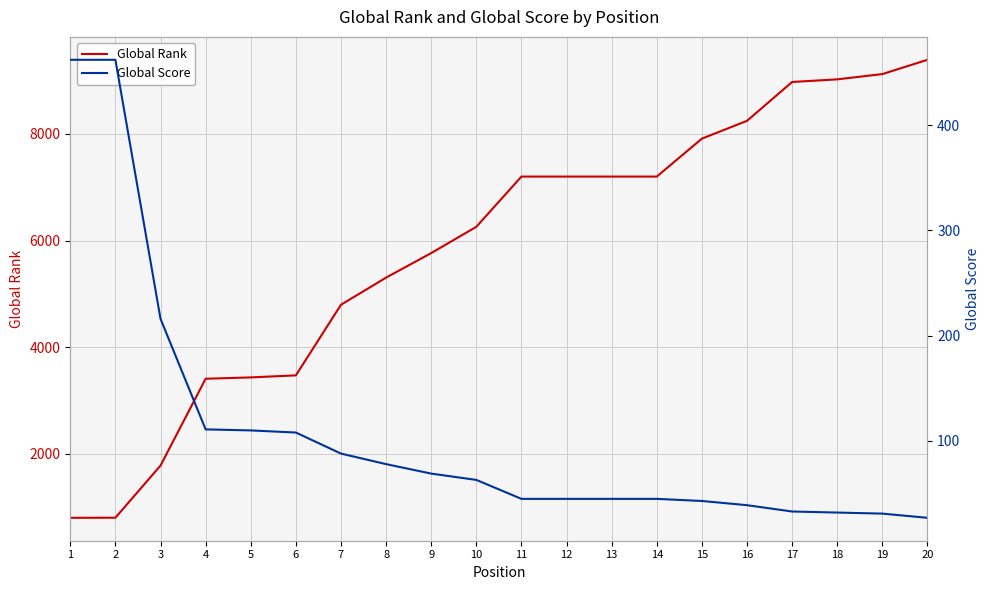

Reading left to right, list all the values displayed in this chart.

Global Rank: 798	800	1778	3407	3432	3470	4795	5304	5764	6257	7199	7199	7199	7199	7911	8245	8974	9023	9122	9390
Global Score: 462	462	216	111	110	108	88	78	69	63	45	45	45	45	43	39	33	32	31	27